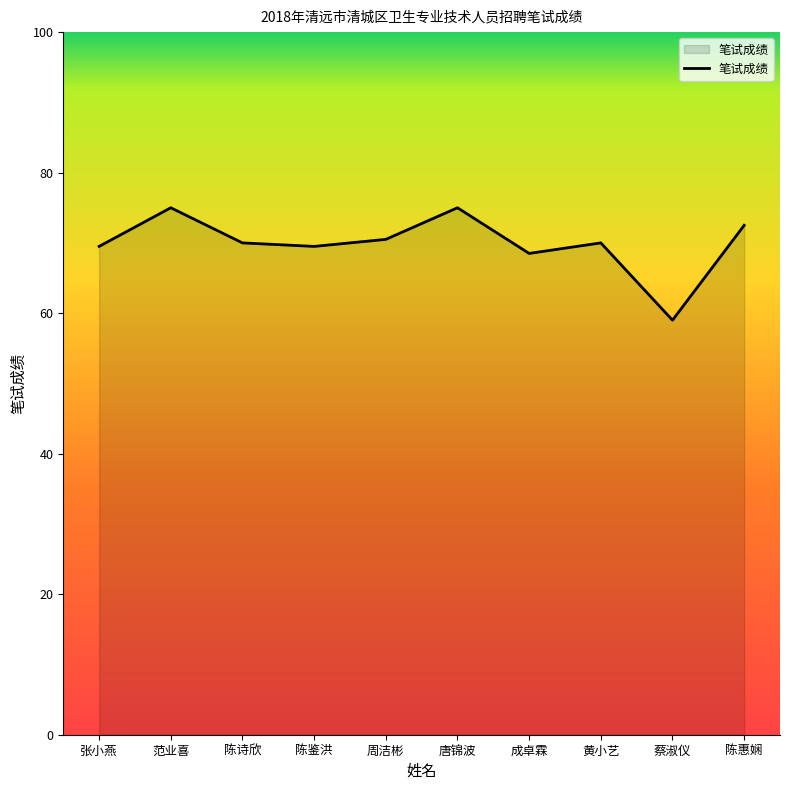

Reading right to left, what are all the values shown in this chart?

72.5	59.0	70.0	68.5	75.0	70.5	69.5	70.0	75.0	69.5